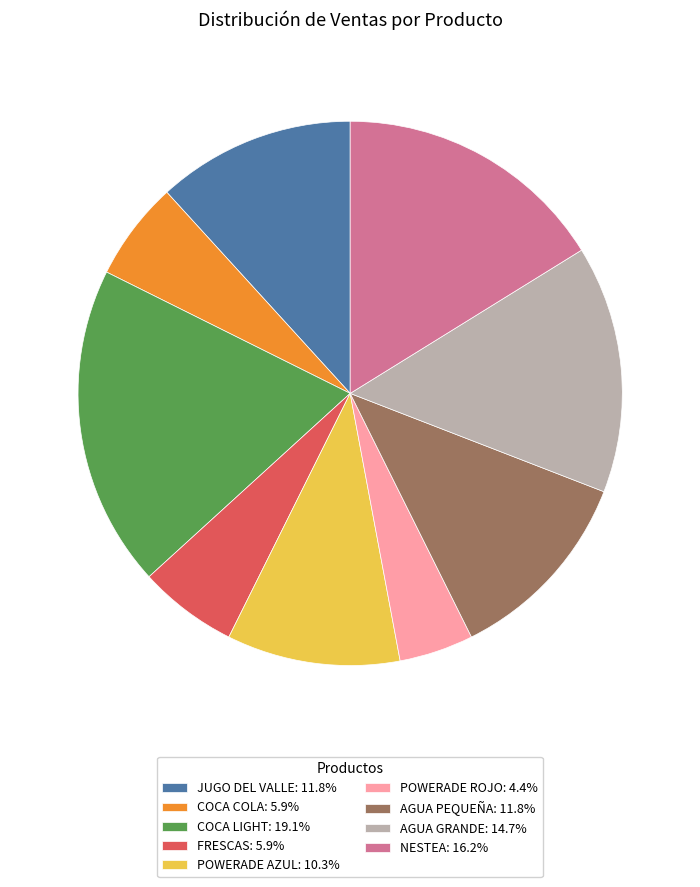

Is the sum of JUGO DEL VALLE: 11.8% and NESTEA: 16.2% greater than half?

No